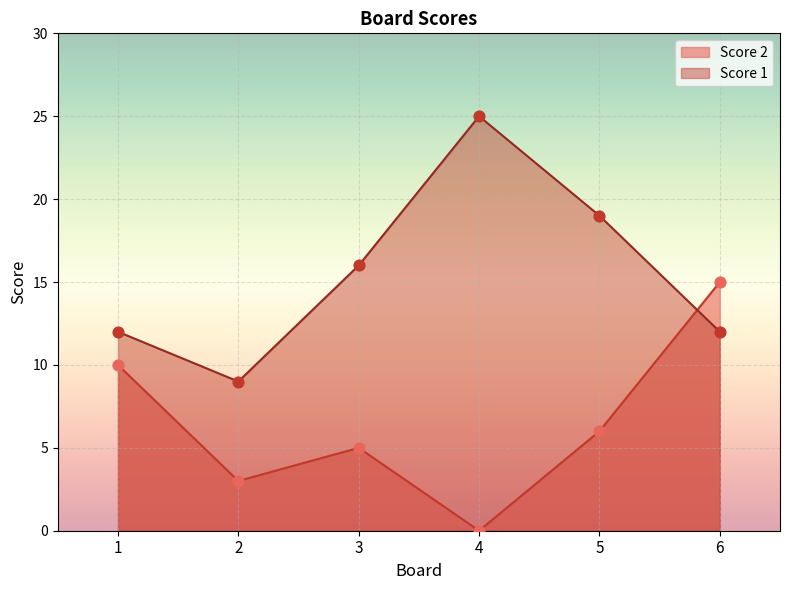

What is the total value across all series at 5?

25